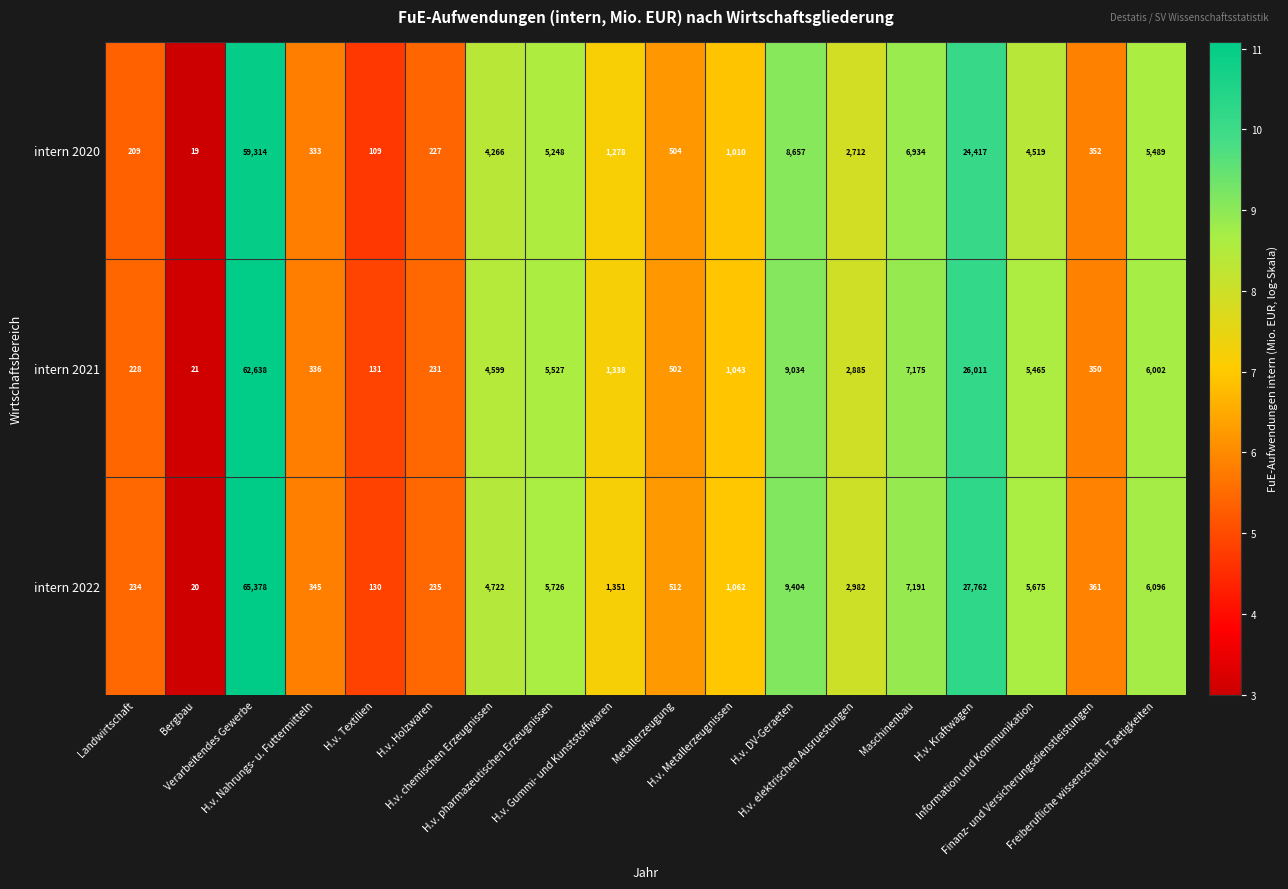

At which category does the chart reach its peak across all series?

Verarbeitendes Gewerbe